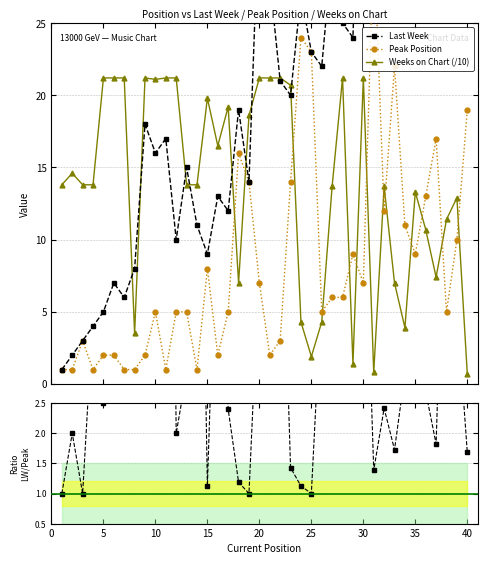

How many distinct data groups are displayed?

3